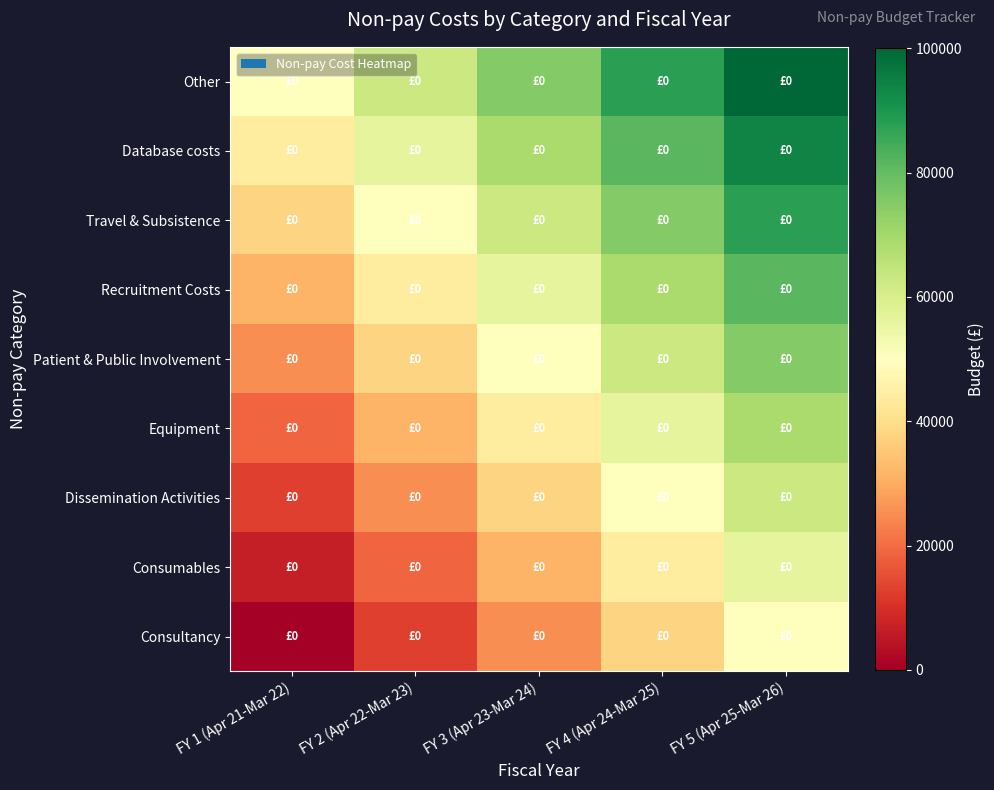

How many data points does each series have?

5